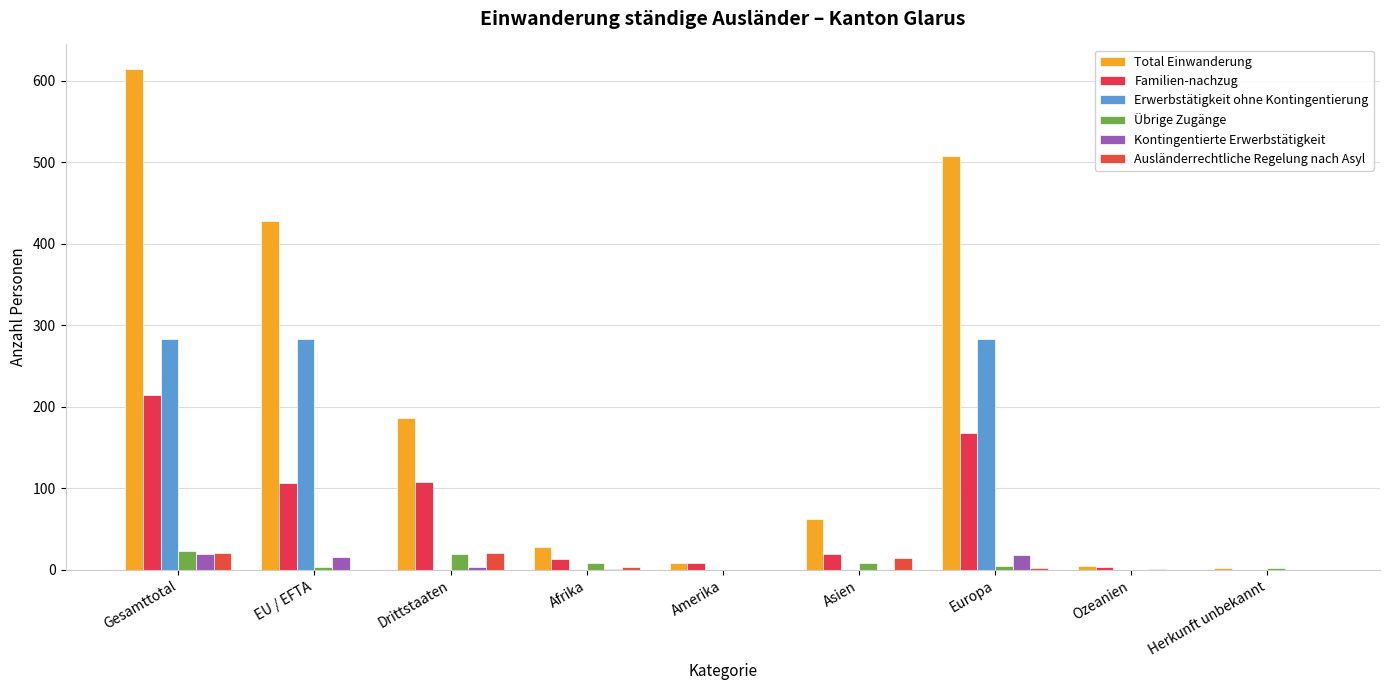

List the series in order of their peak value, lowest first.

Kontingentierte Erwerbstätigkeit, Ausländerrechtliche Regelung nach Asyl, Übrige Zugänge, Familien-nachzug, Erwerbstätigkeit ohne Kontingentierung, Total Einwanderung